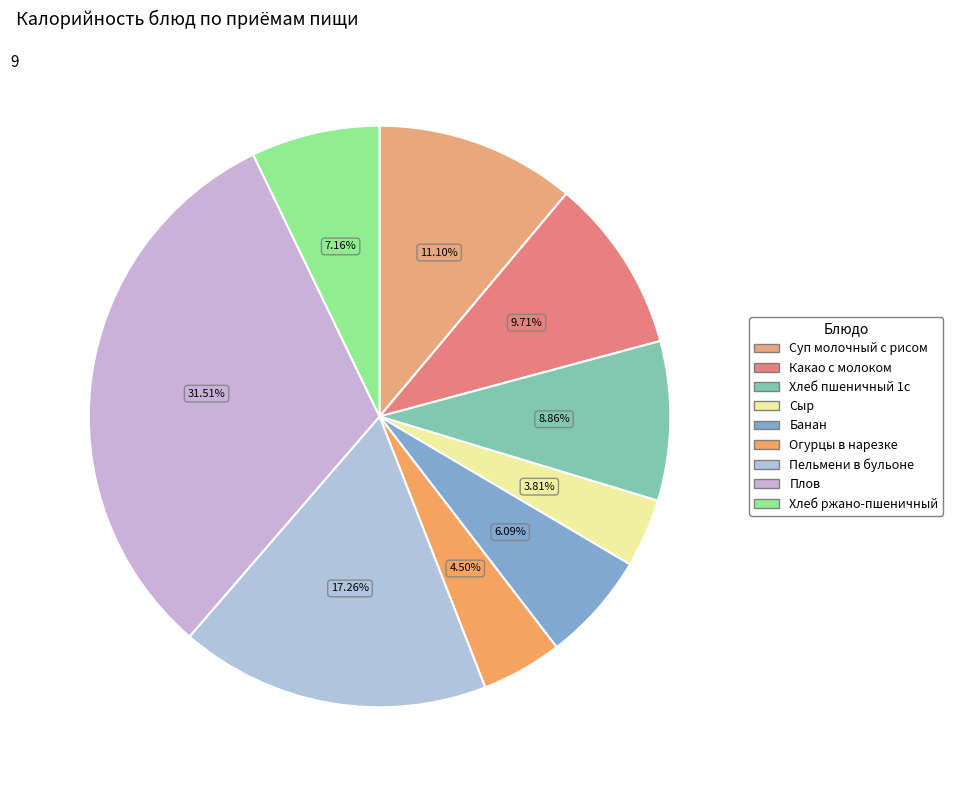

How many slices are in this pie chart?

9